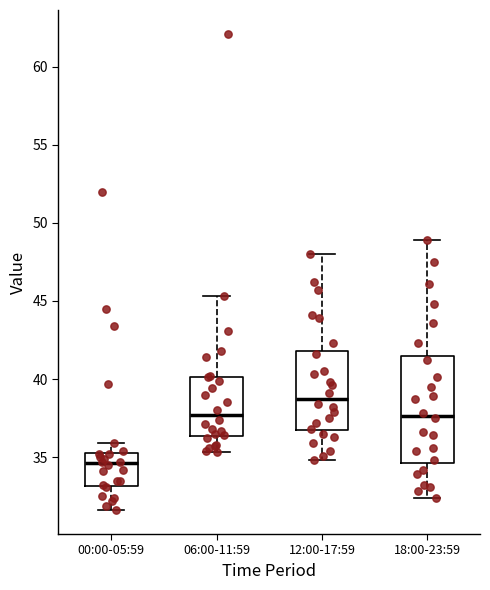

Reading left to right, transcribe this box plot: for each box, give where its median line is, the range the box spans, and where its two whiskers end, as read against the y-axis. The values are not printed on the chart, so give them approximately, as read against the axis.

00:00-05:59: median 34.5, box 33.0 to 35.5, whiskers 31.5 to 36.0
06:00-11:59: median 37.5, box 36.5 to 40.0, whiskers 35.5 to 45.5
12:00-17:59: median 39.0, box 36.5 to 42.0, whiskers 35.0 to 48.0
18:00-23:59: median 37.5, box 34.5 to 41.5, whiskers 32.5 to 49.0